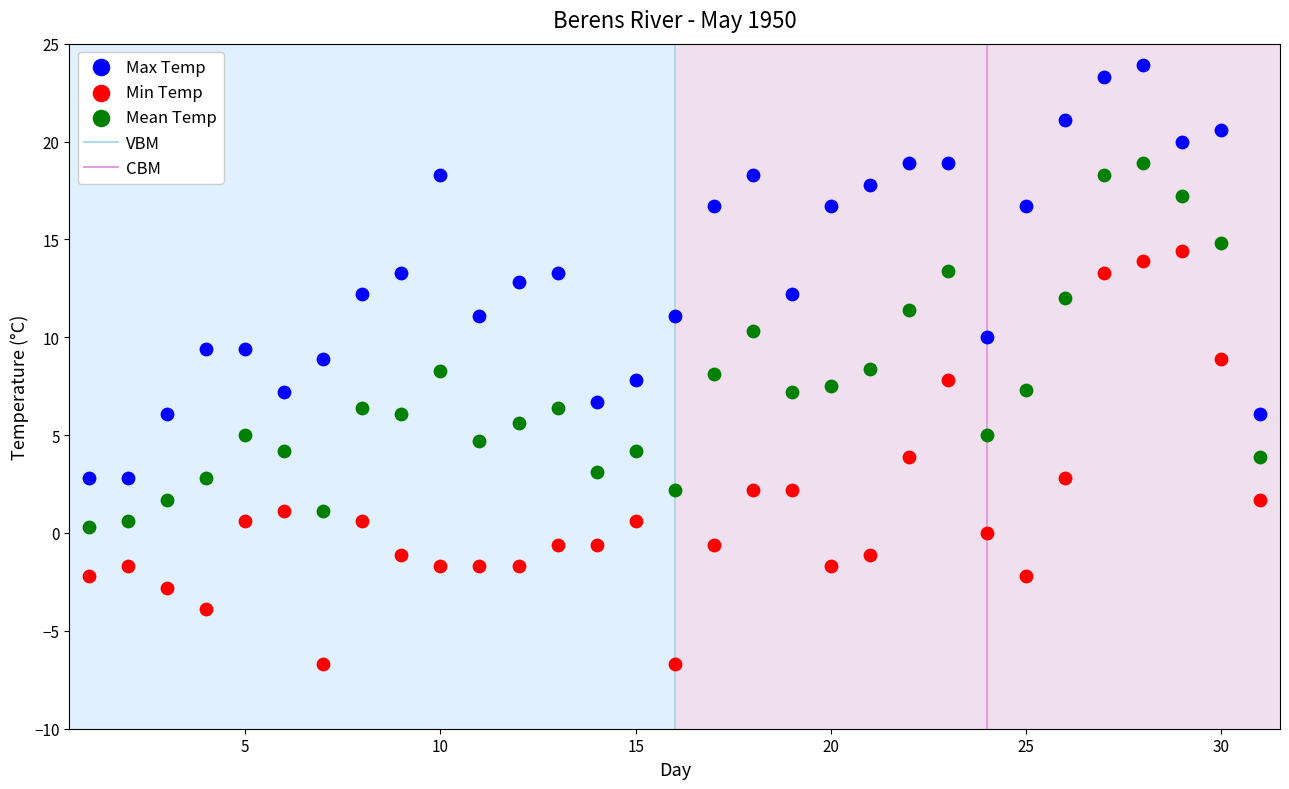

Which series contains the lowest Y value?

Min Temp